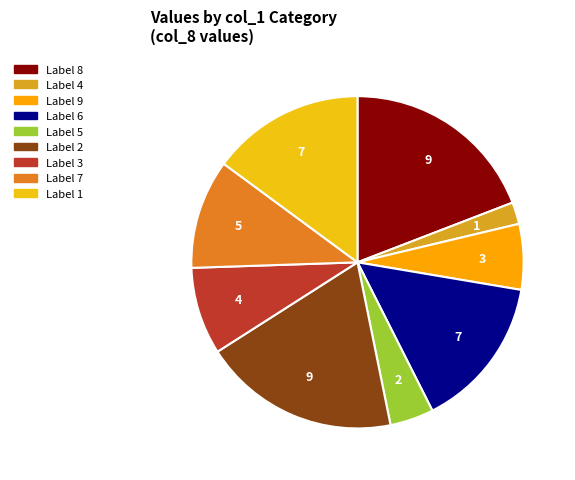

How many segments does this pie chart have?

9